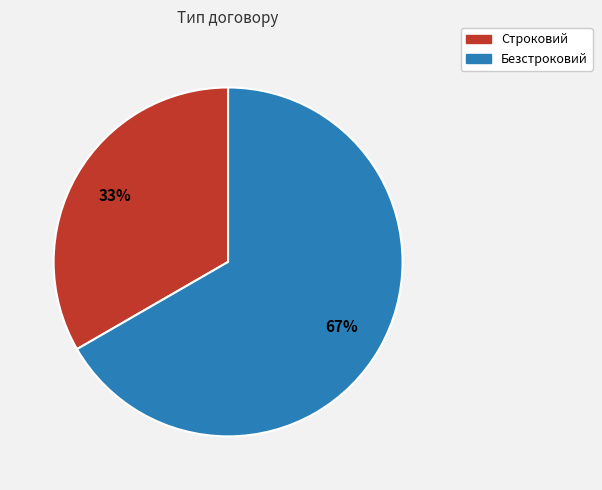

Combined, do Строковий and Безстроковий account for over 50%?

Yes